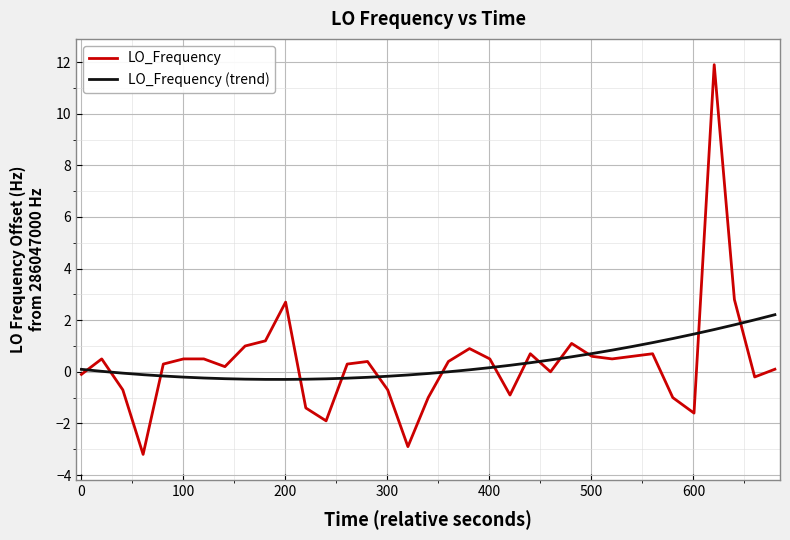

Rank the series by their maximum value, from lowest to highest.

LO_Frequency (trend), LO_Frequency